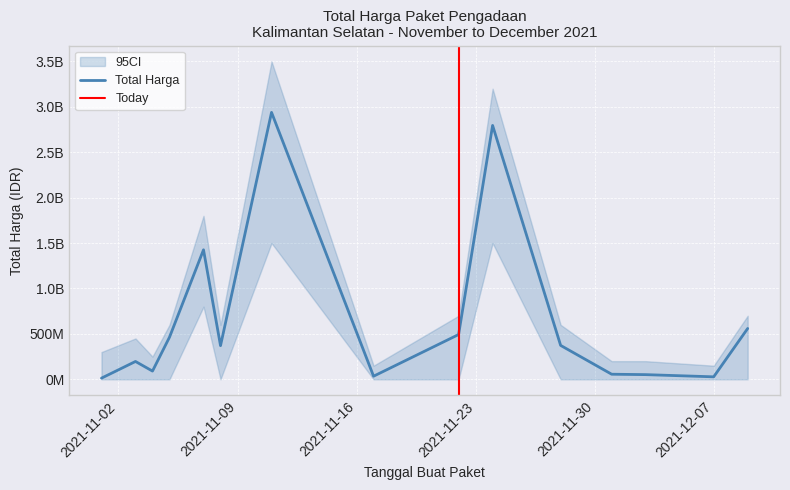

List the labels in order of value, largest first.

2021-11-11, 2021-11-24, 2021-11-07, 2021-12-09, 2021-11-22, 2021-11-05, 2021-11-28, 2021-11-08, 2021-11-03, 2021-11-04, 2021-12-01, 2021-12-03, 2021-11-17, 2021-12-07, 2021-11-01